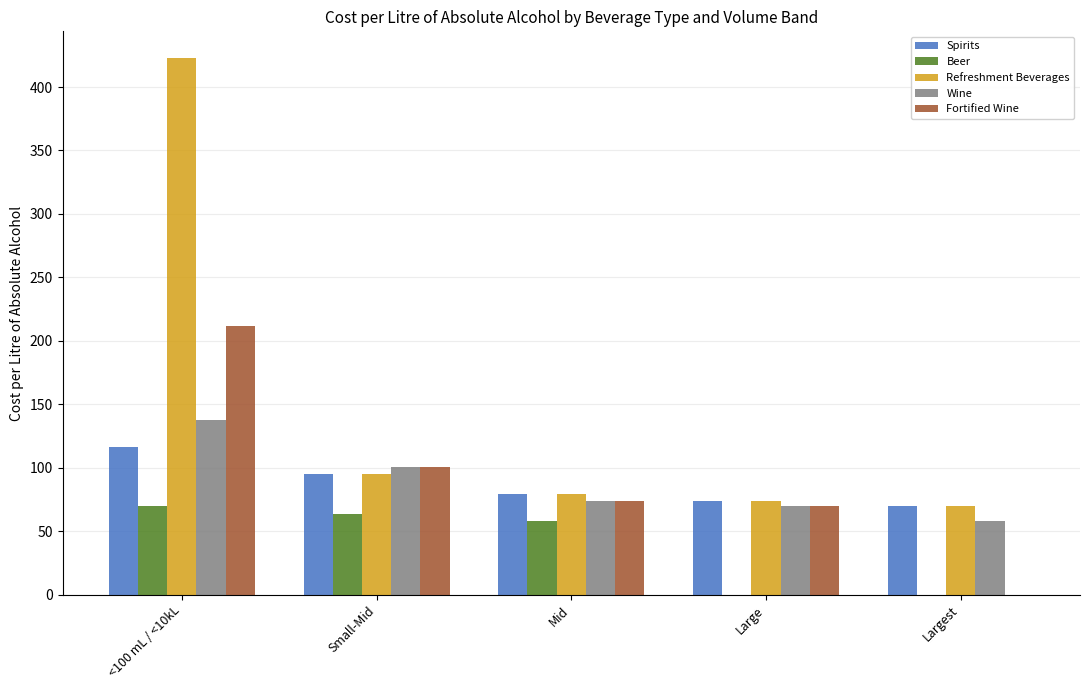

Does the chart contain stacked bars?

No